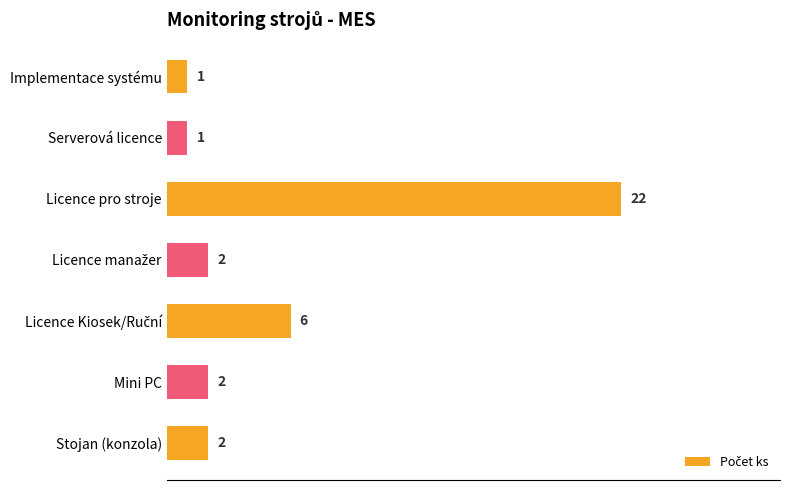

At which category does the chart reach its peak across all series?

Licence pro stroje